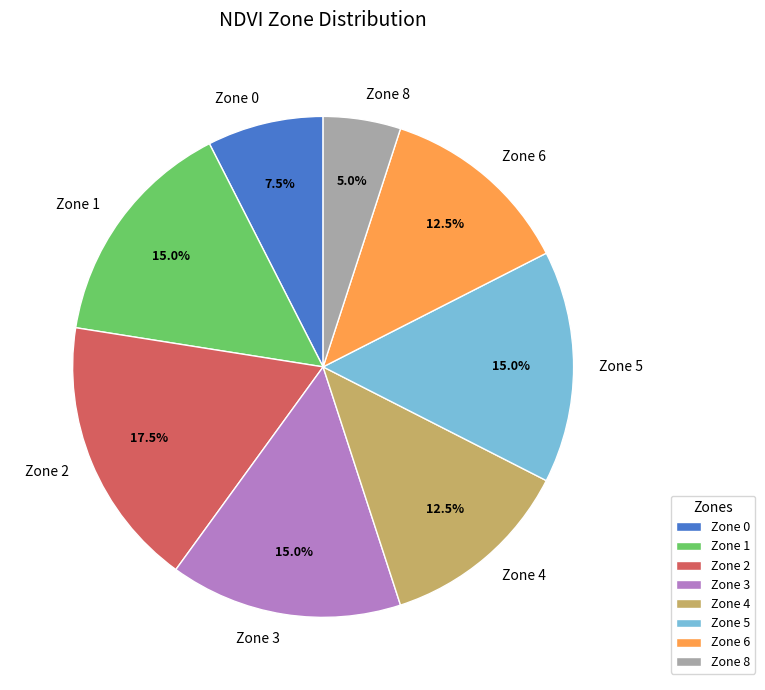

How many slices are in this pie chart?

8